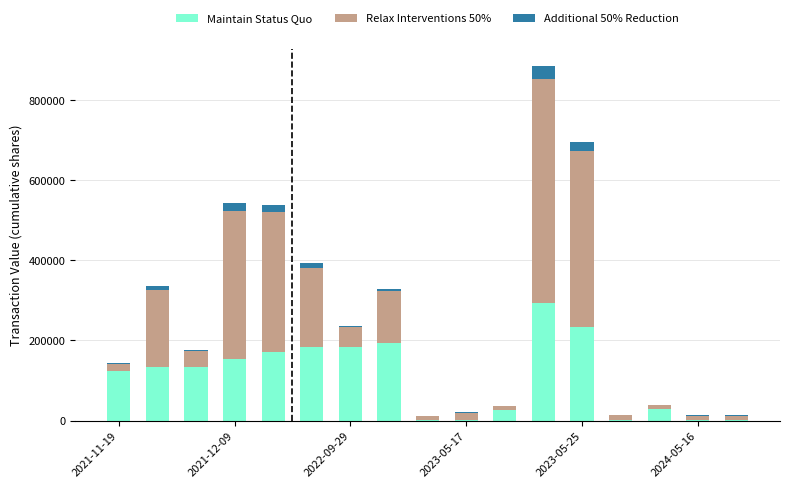

What is the sum of all Maintain Status Quo values?

1865604